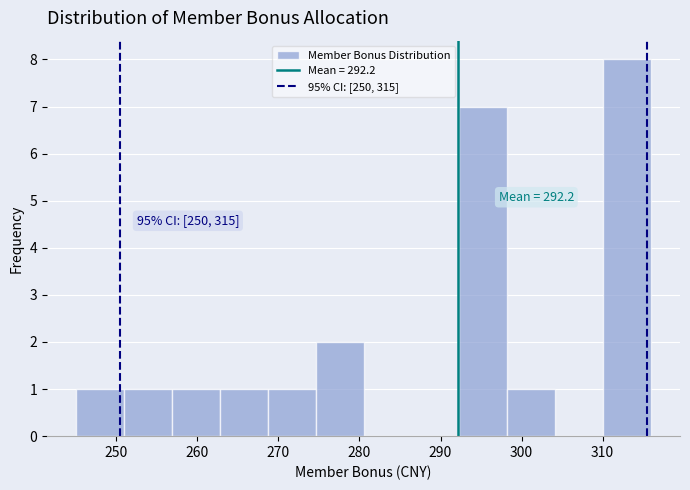

Which range on the x-axis has the tallest bar?

310 to 316